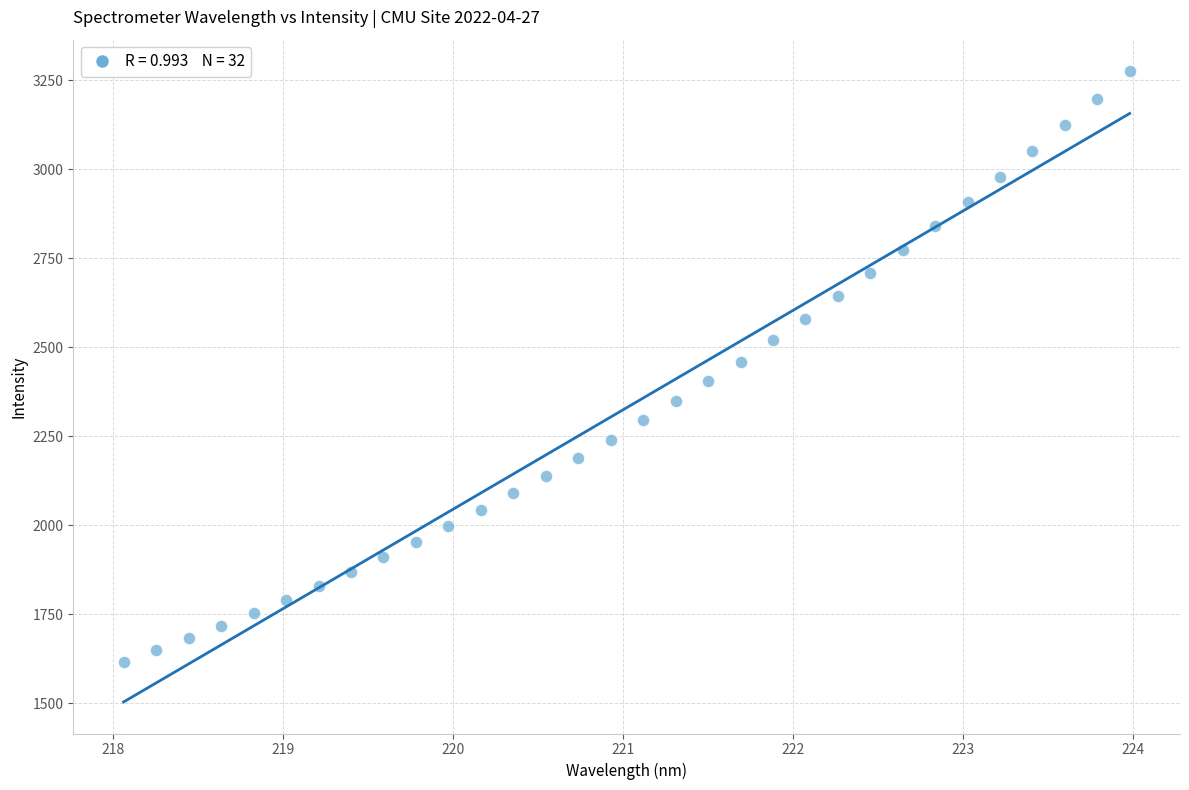

What is the range of X values (max minus min)?

5.9